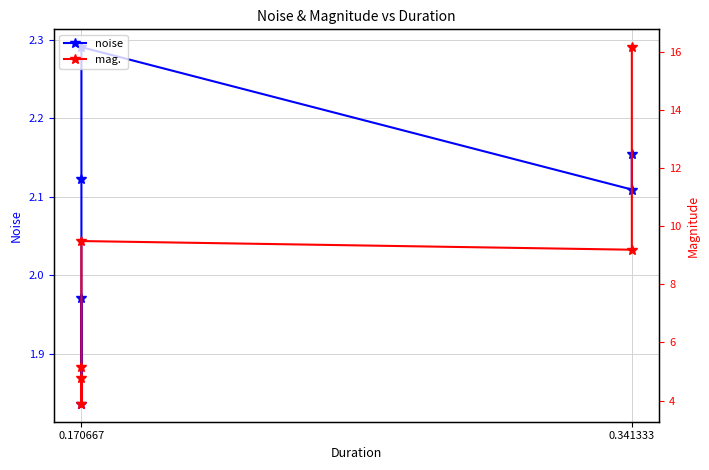

Does the chart display data point markers on the line(s)?

Yes